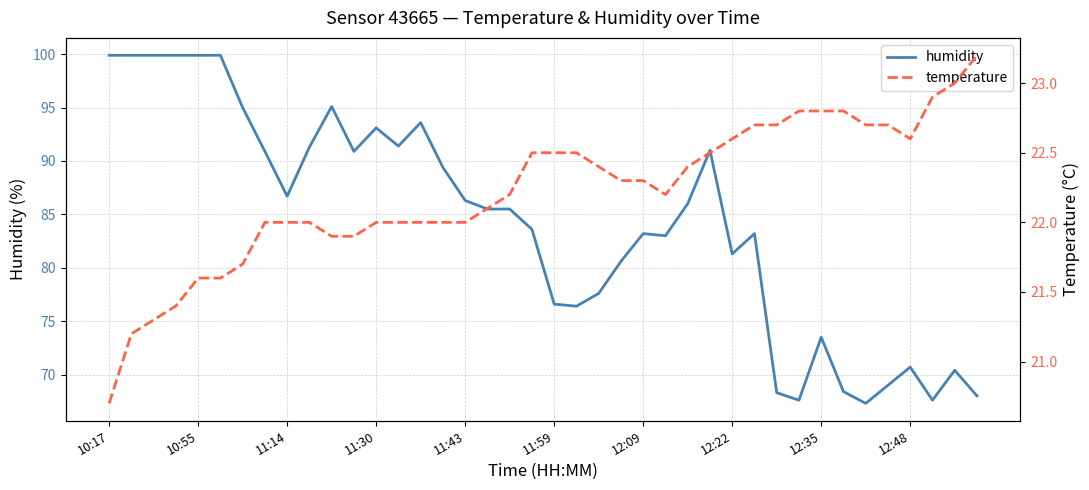

True or false: humidity and temperature intersect in this chart.

False